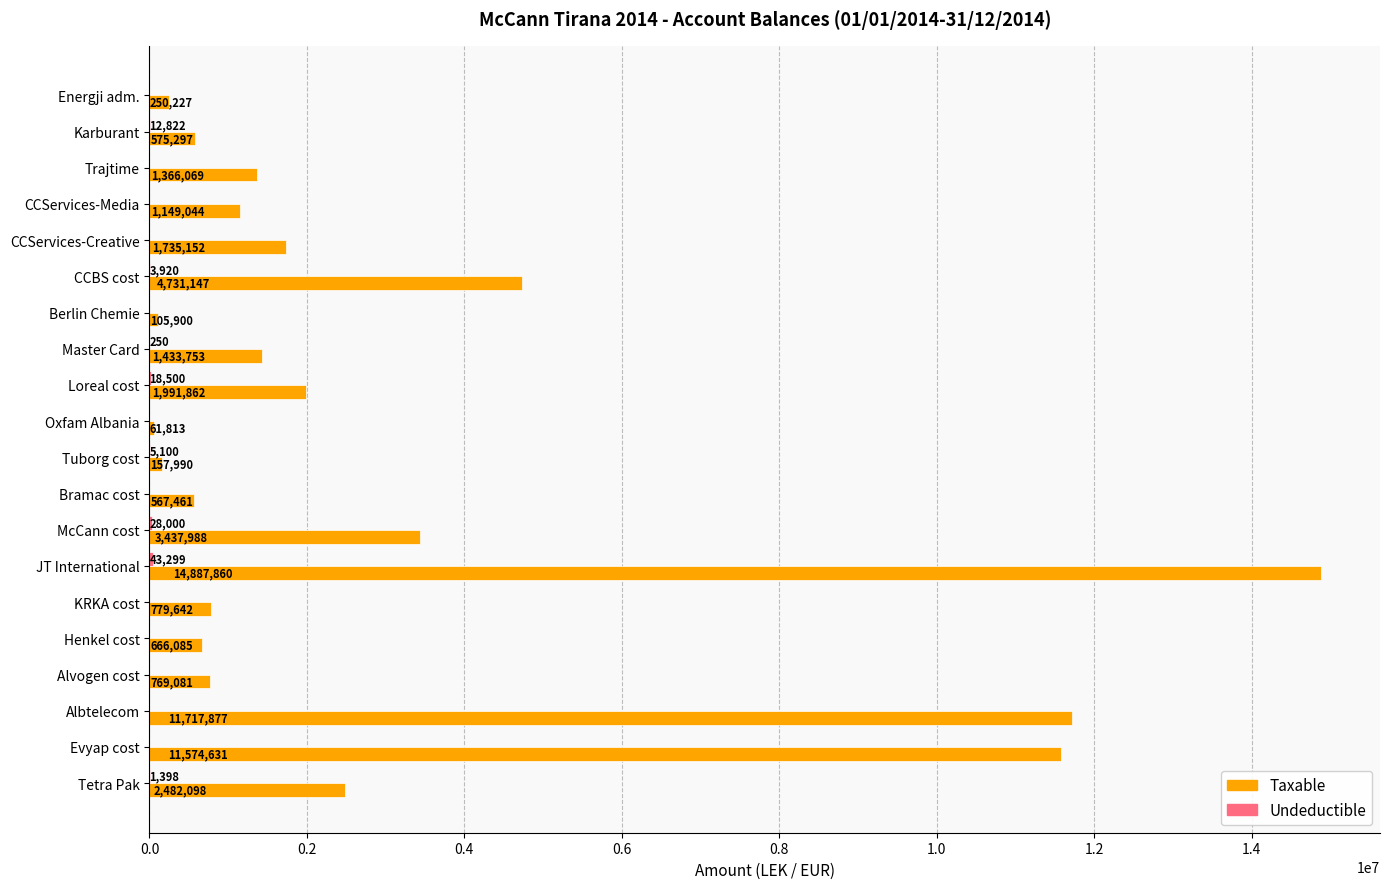

What is the highest value of the Taxable series?

14887859.8